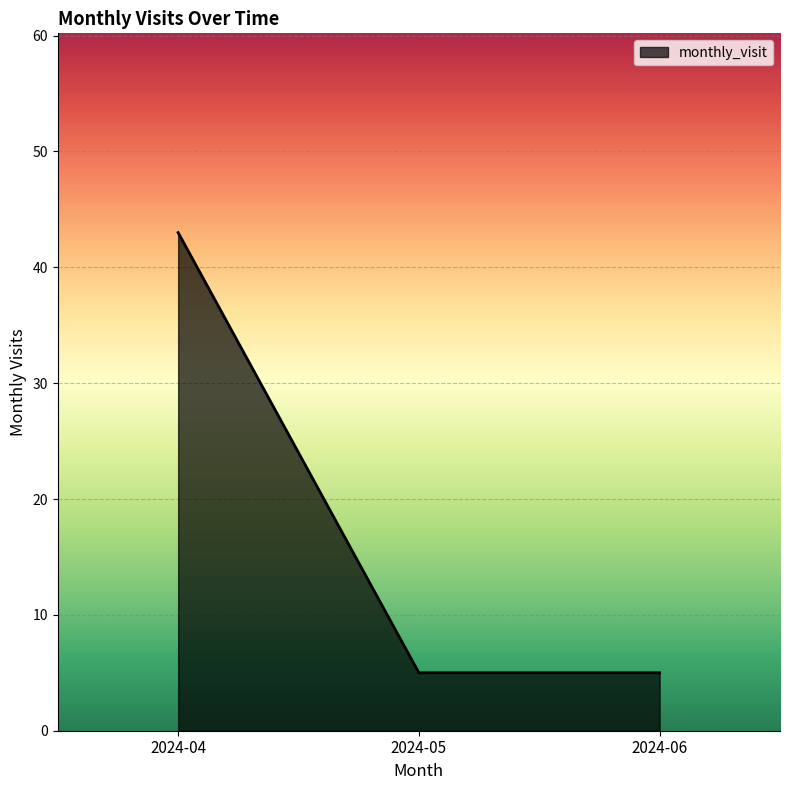

How many values are between 5 and 43?

3